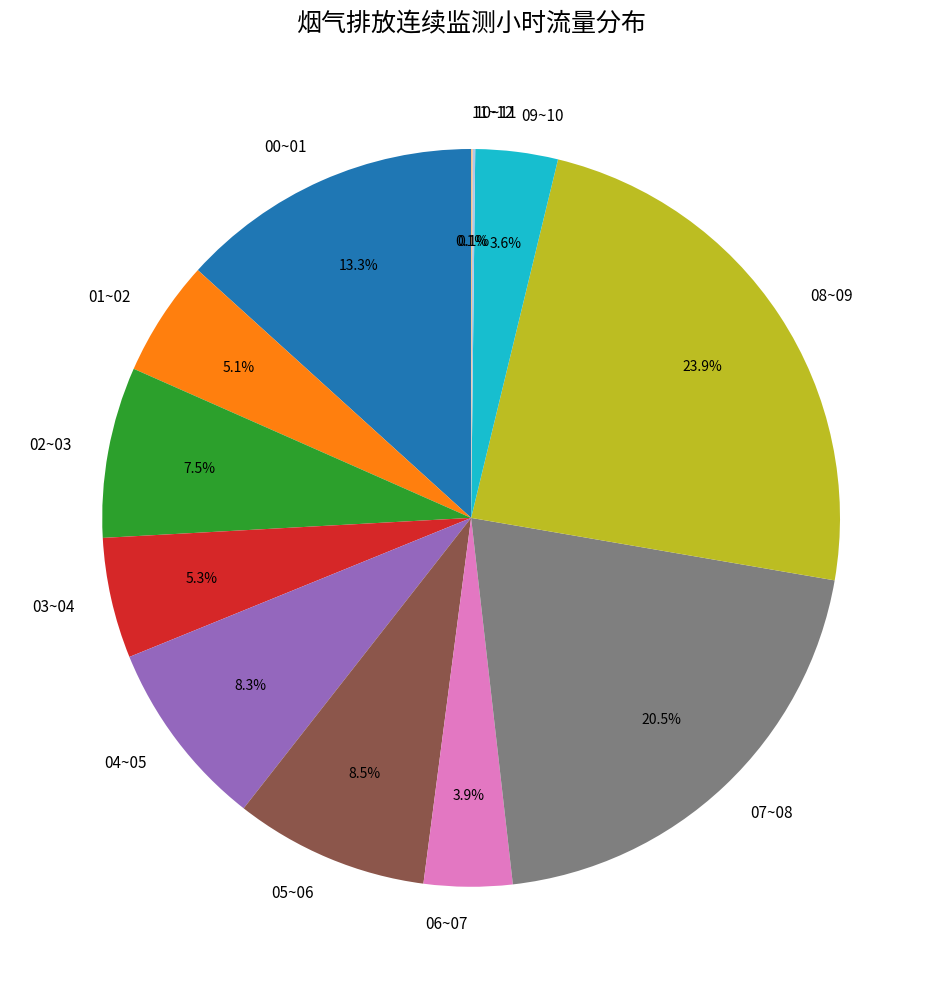

Is there a majority slice in this chart?

No